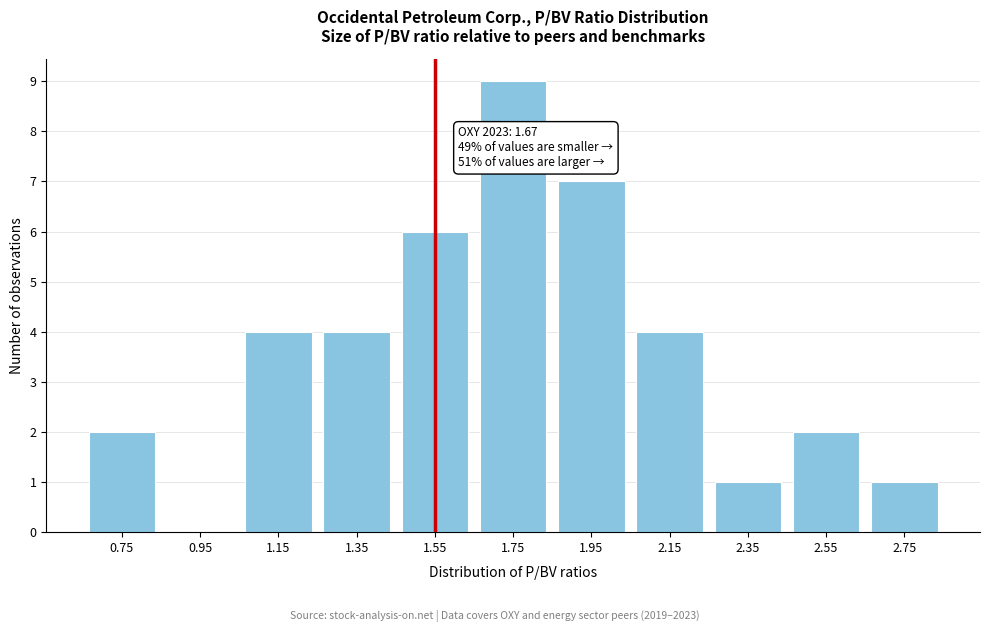

Reading left to right, extract all data points from this chart.

0.75=2	0.95=0	1.15=4	1.35=4	1.55=6	1.75=9	1.95=7	2.15=4	2.35=1	2.55=2	2.75=1